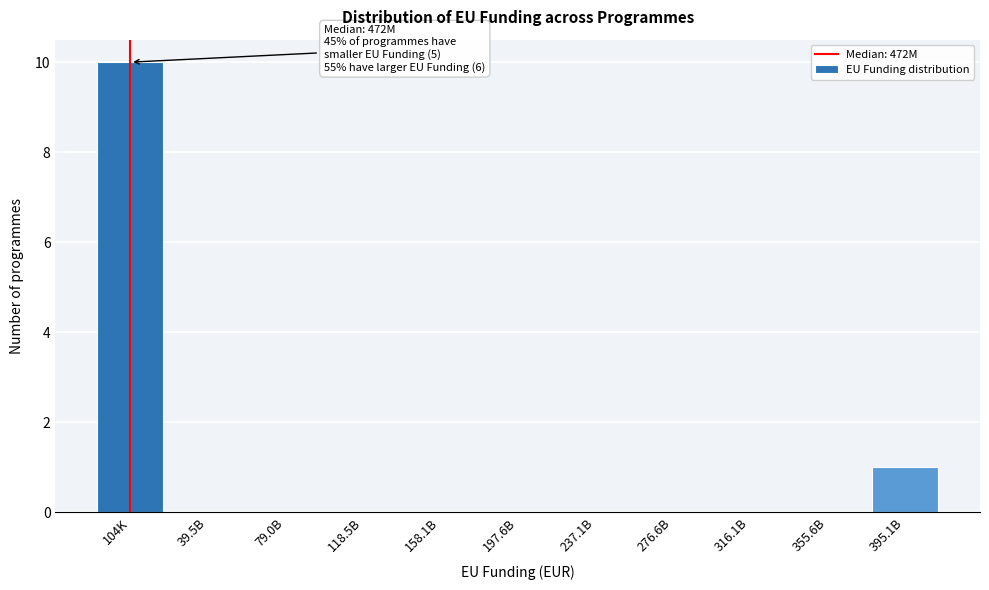

Reading left to right, what are all the values shown in this chart?

104K=10	39.5B=0	79.0B=0	118.5B=0	158.1B=0	197.6B=0	237.1B=0	276.6B=0	316.1B=0	355.6B=0	395.1B=1